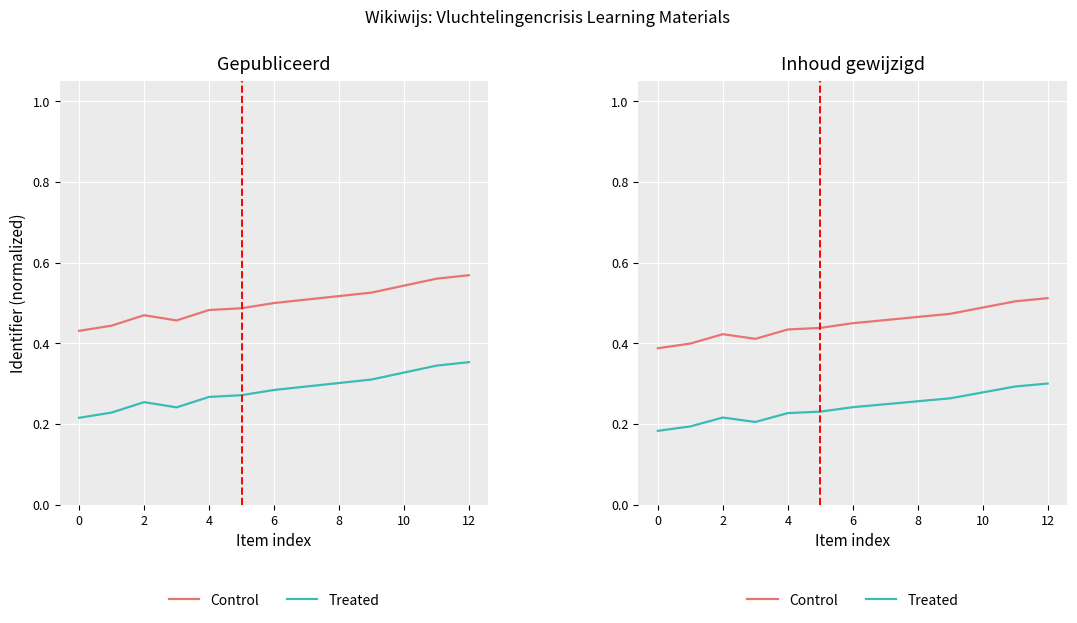

Is it true that Treated equals 0.3 at 11?

True